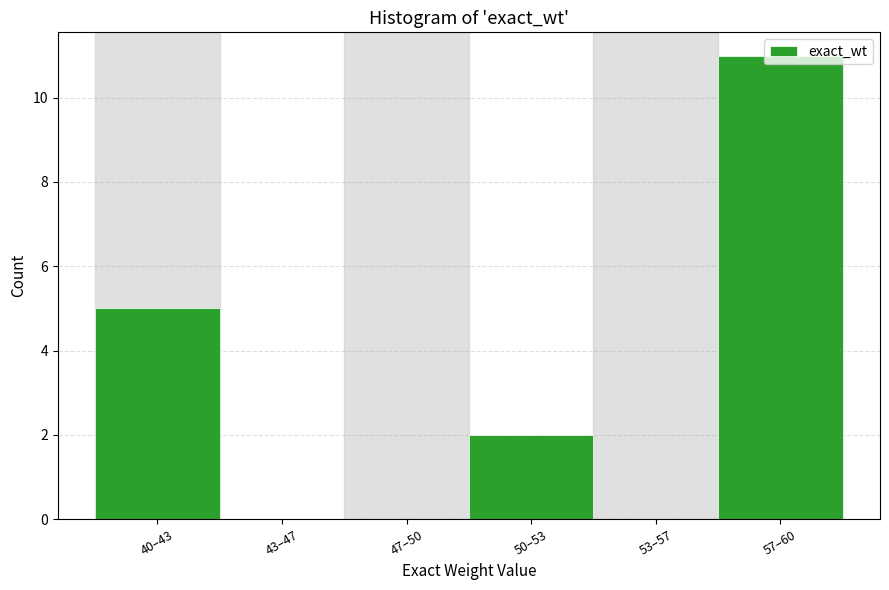

What is the sum of the values at 57–60 and 40–43?

16